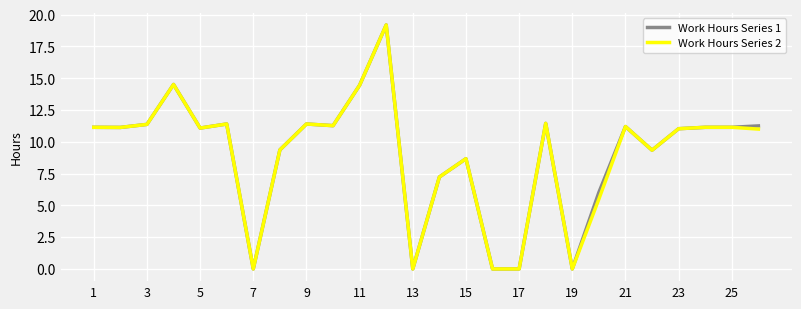

What is the maximum value shown in the chart?

19.2